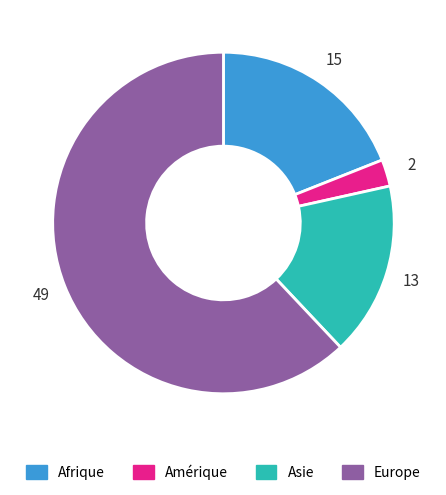

Is Afrique the majority of the pie?

No